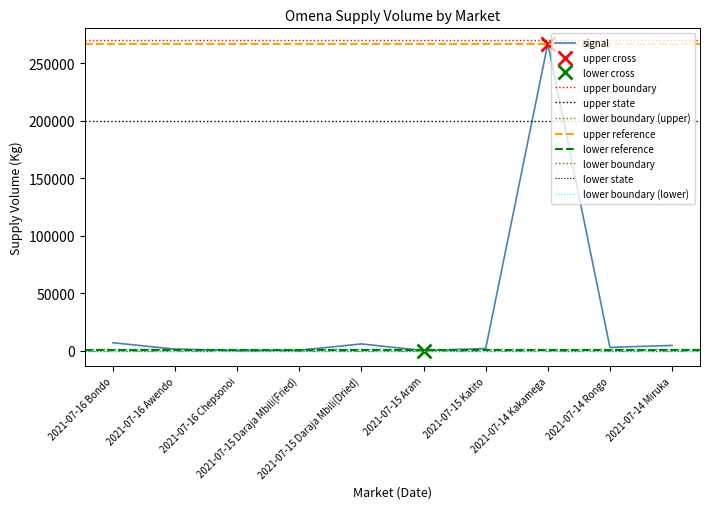

What is the change in value from 2021-07-16 Awendo to 2021-07-16 Chepsonoi?

-1200